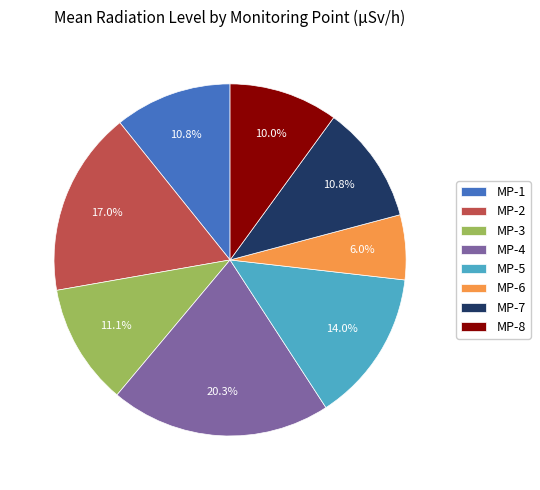

Does any single category account for the majority?

No